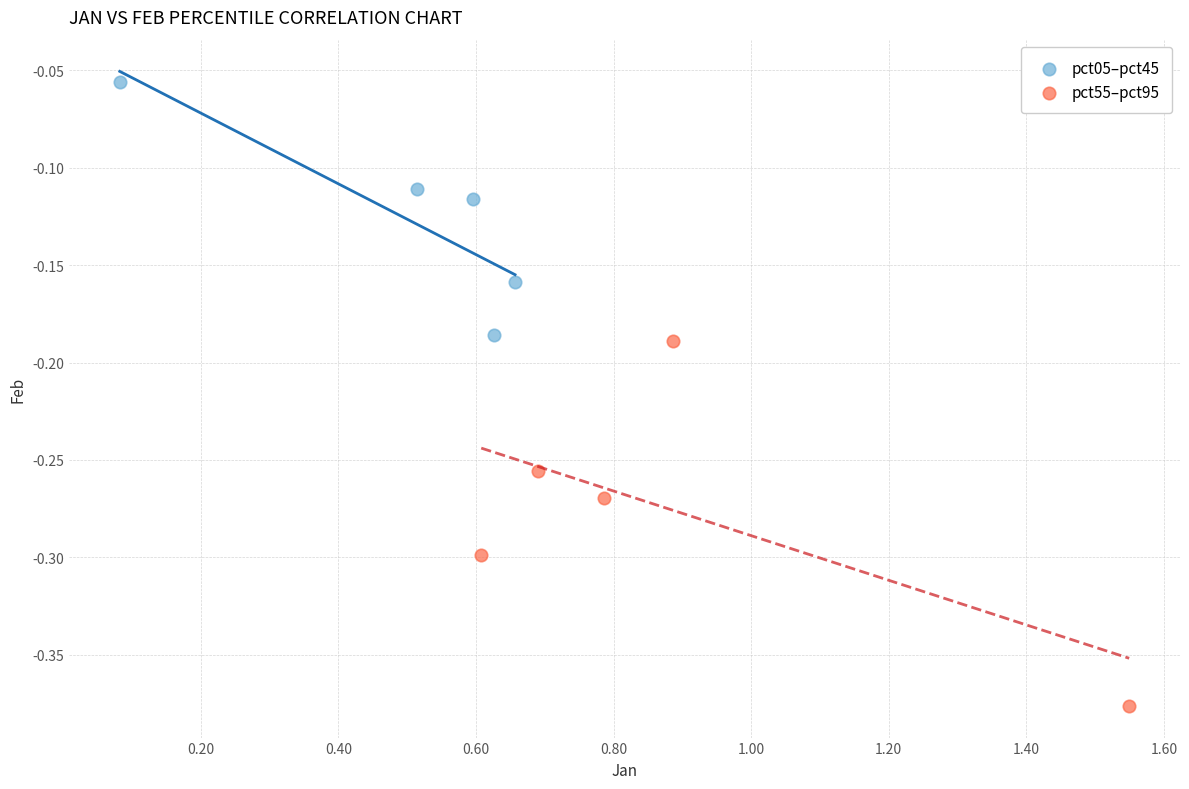

What are all the series names shown in the legend?

pct05–pct45, pct55–pct95